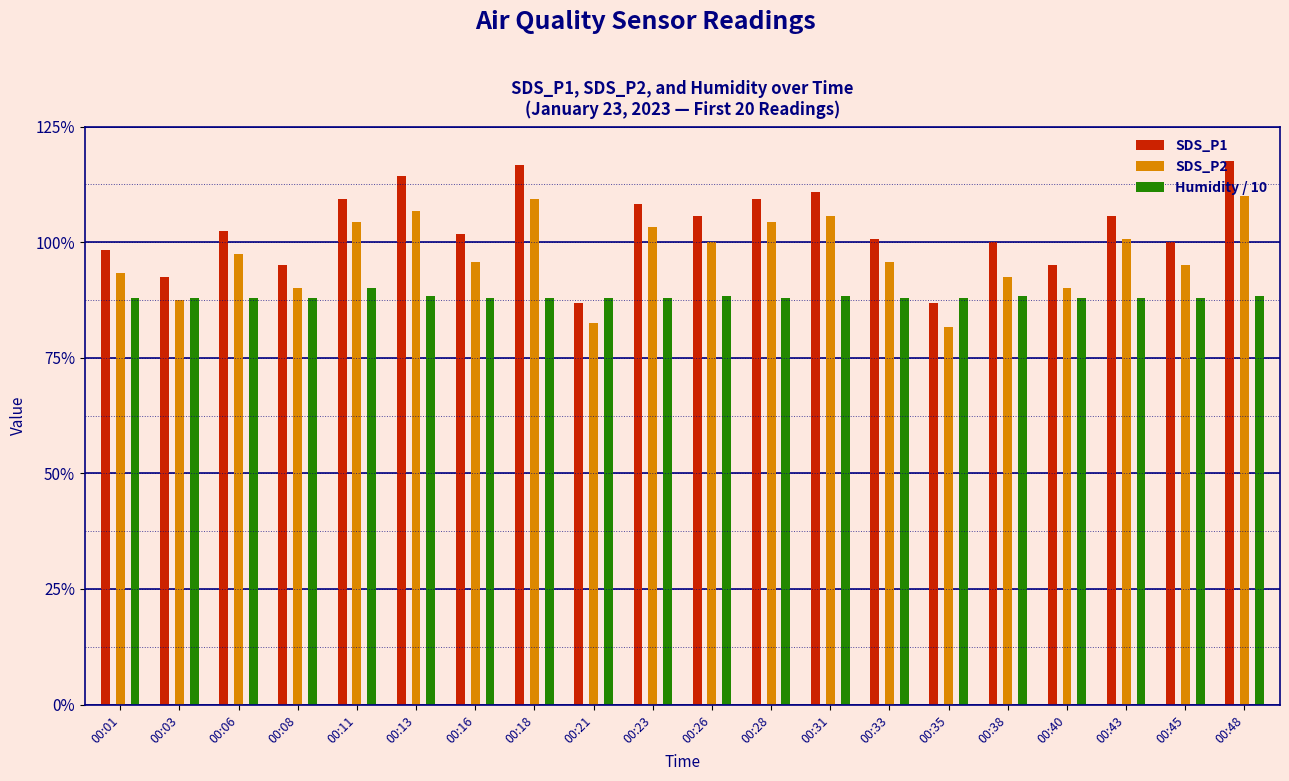

Is the value of Humidity / 10 at 00:38 greater than the value of SDS_P2 at 00:13?

No